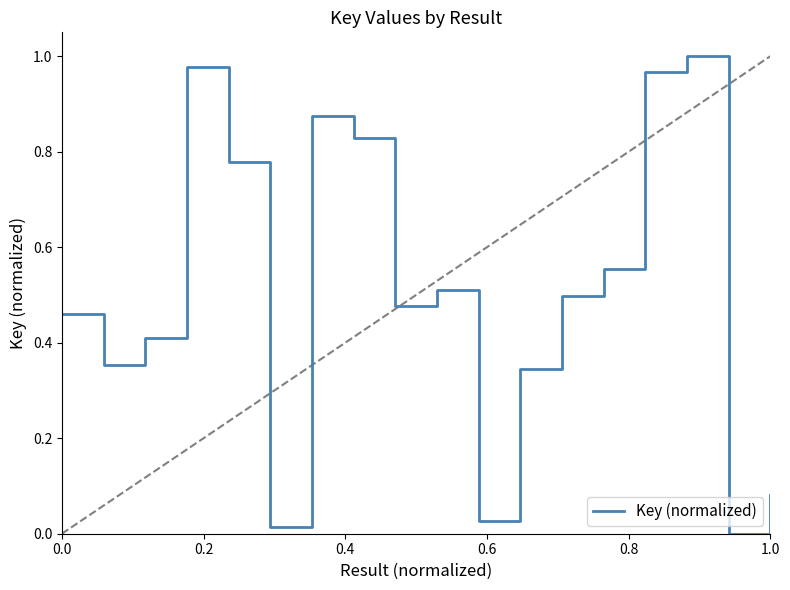

How many lines are shown in the chart?

1